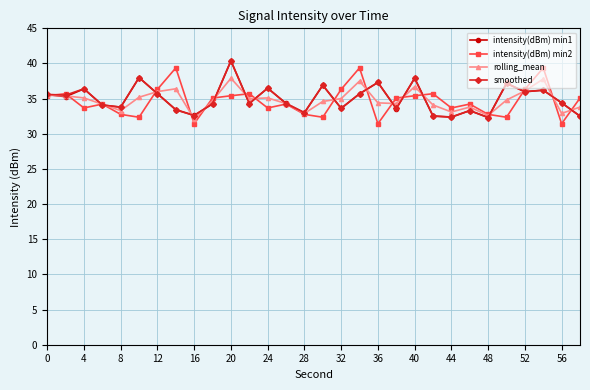

What is the value of the smoothed point at the 2nd from the left?

35.5